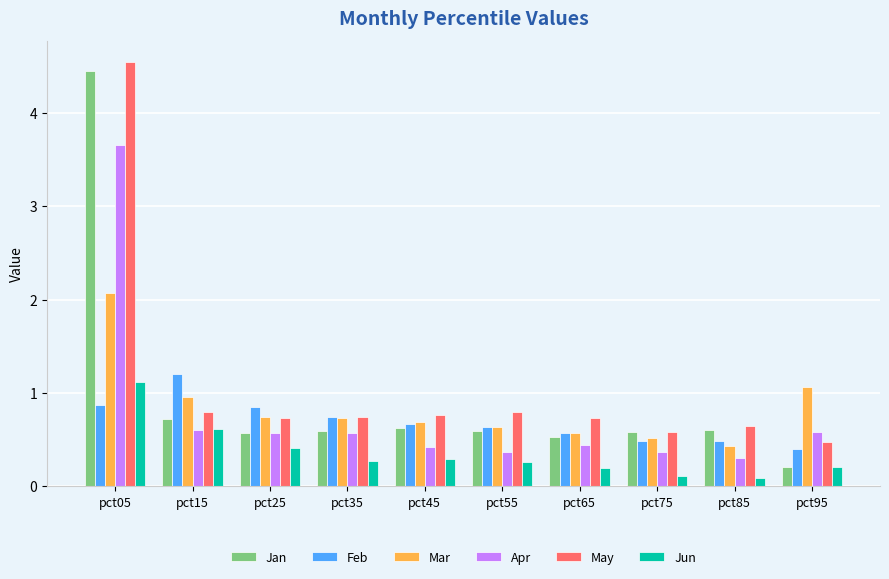

What is the smallest value displayed?

0.1